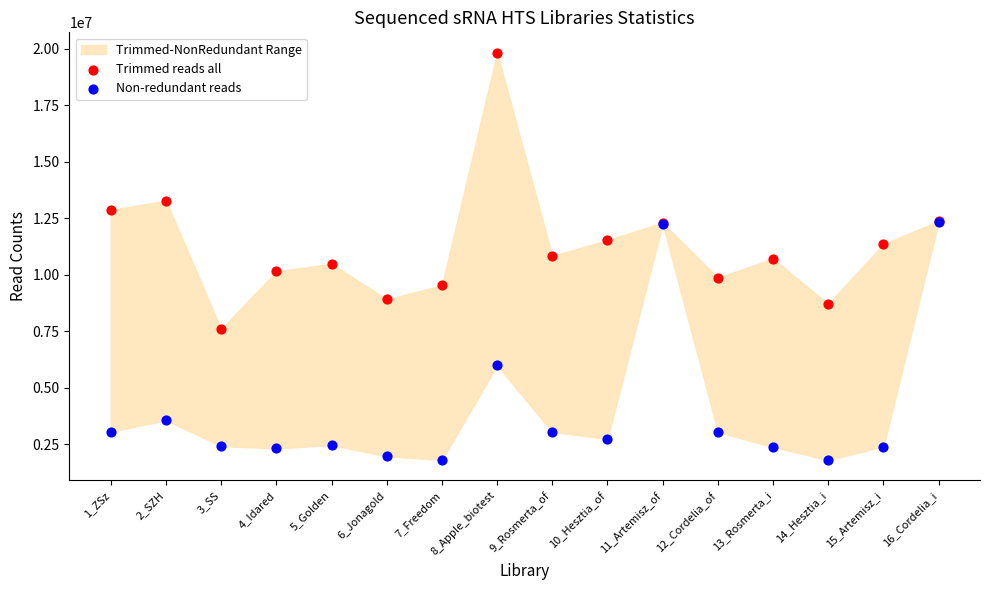

In the Trimmed reads all series, what Y value is closest to 13714412?

13276851